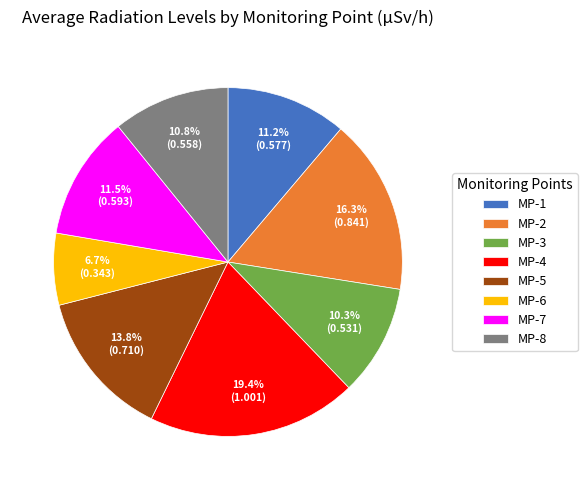

Is it true that MP-8 is 3% of the pie?

False